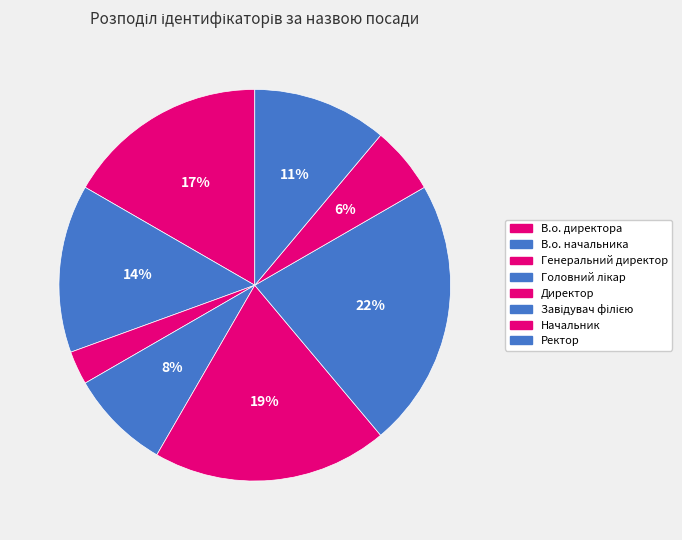

How many segments does this pie chart have?

8